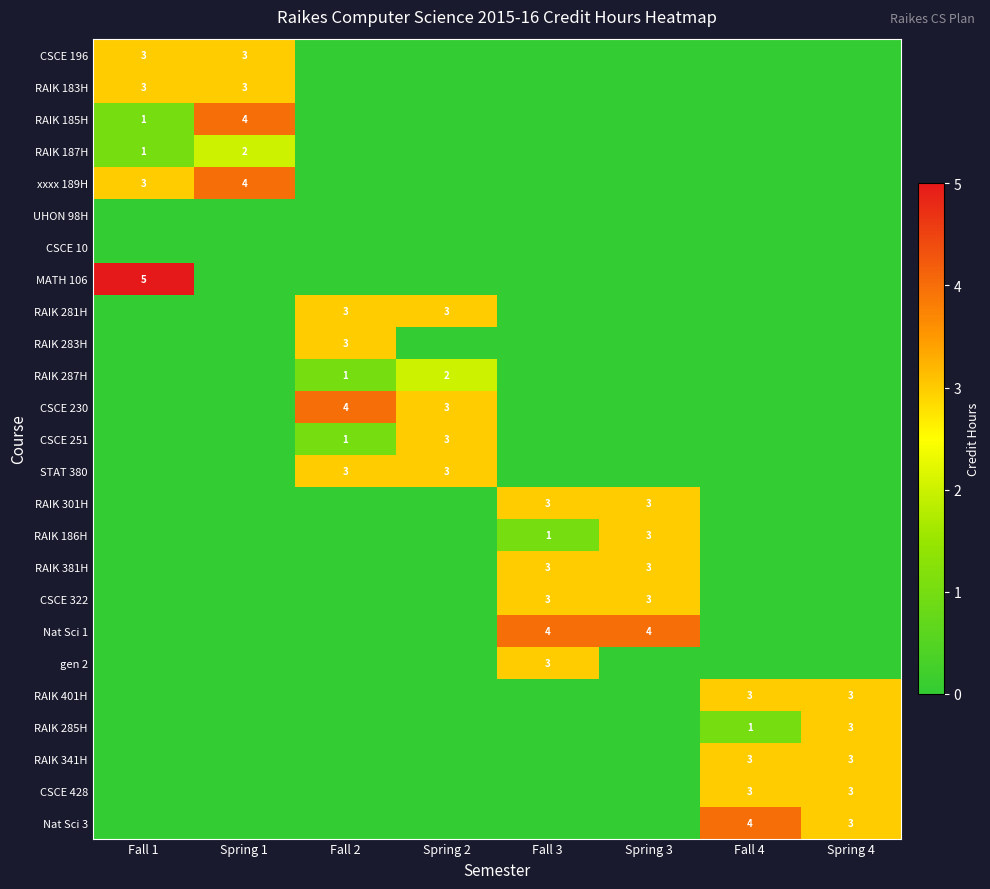

The RAIK 187H series shows 1 at Fall 1. True or false?

True